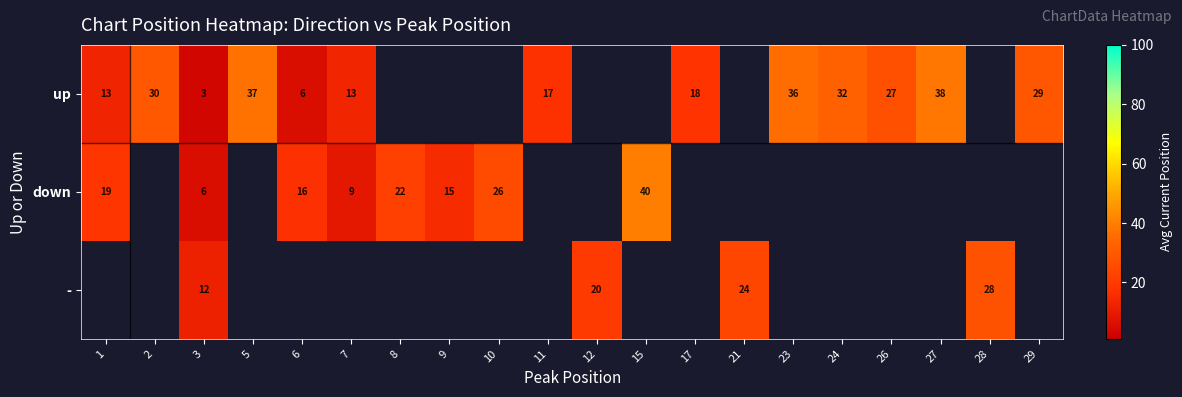

At which category is the sum across all series the highest?

3